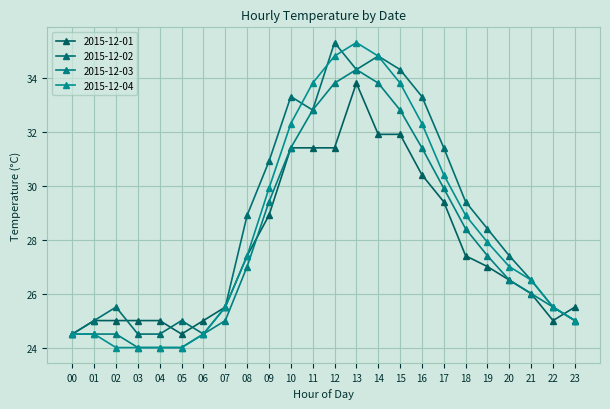

How many distinct data groups are displayed?

4